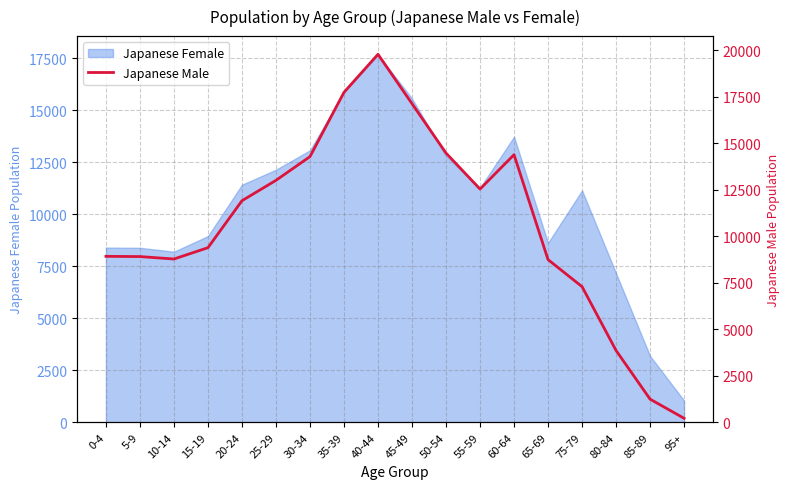

What is the lowest value of the Japanese Female series?

1047